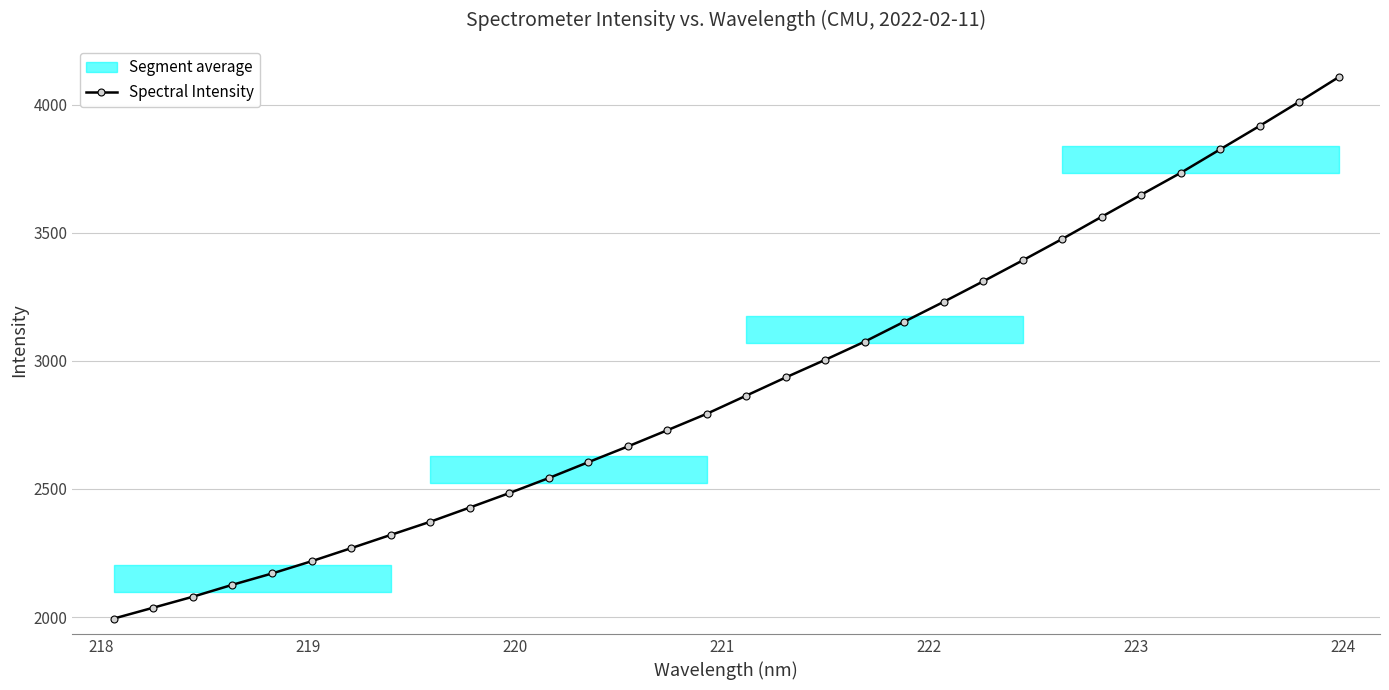

True or false: the data has more than 1 interior local peaks.

False